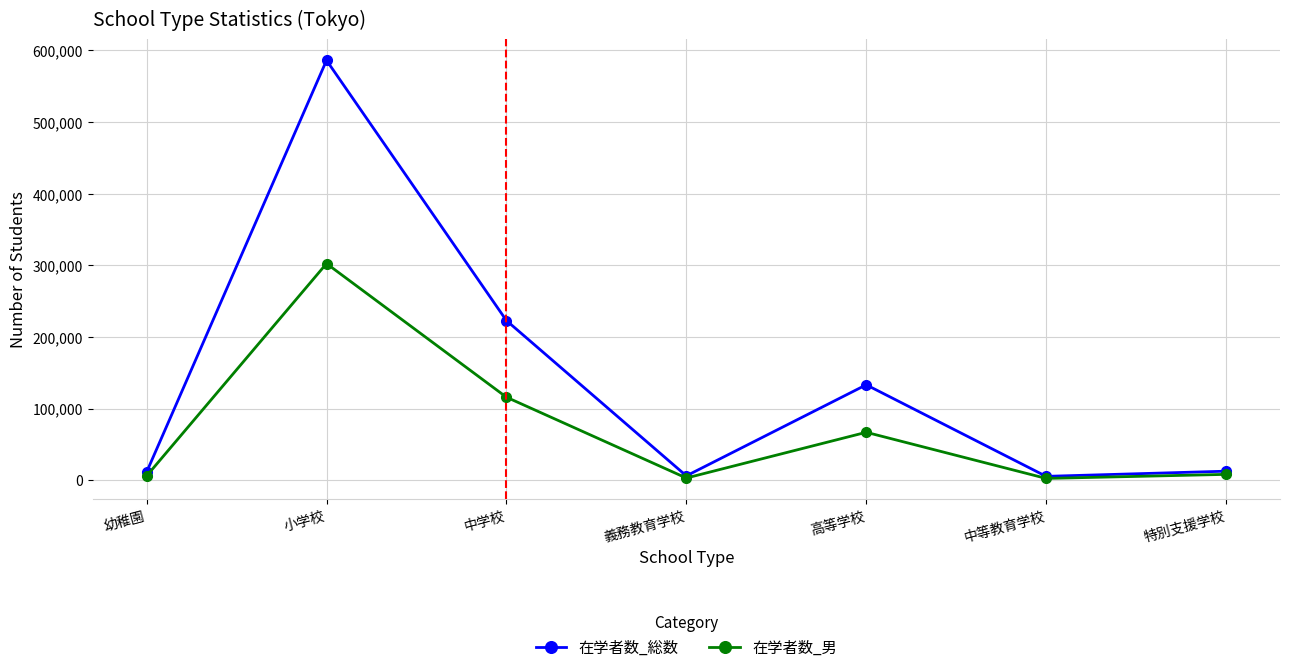

Which series changed the most between 小学校 and 中学校?

在学者数_総数